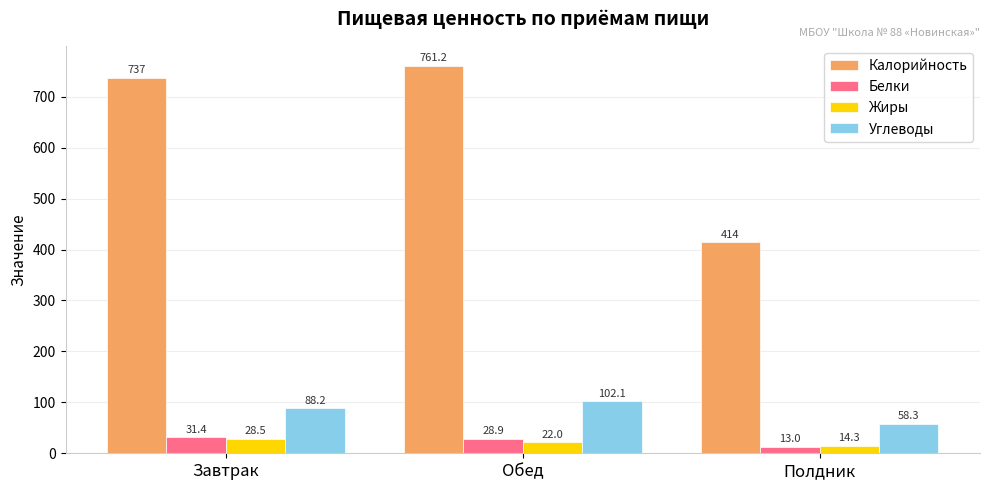

What is the highest value of the Калорийность series?

761.2